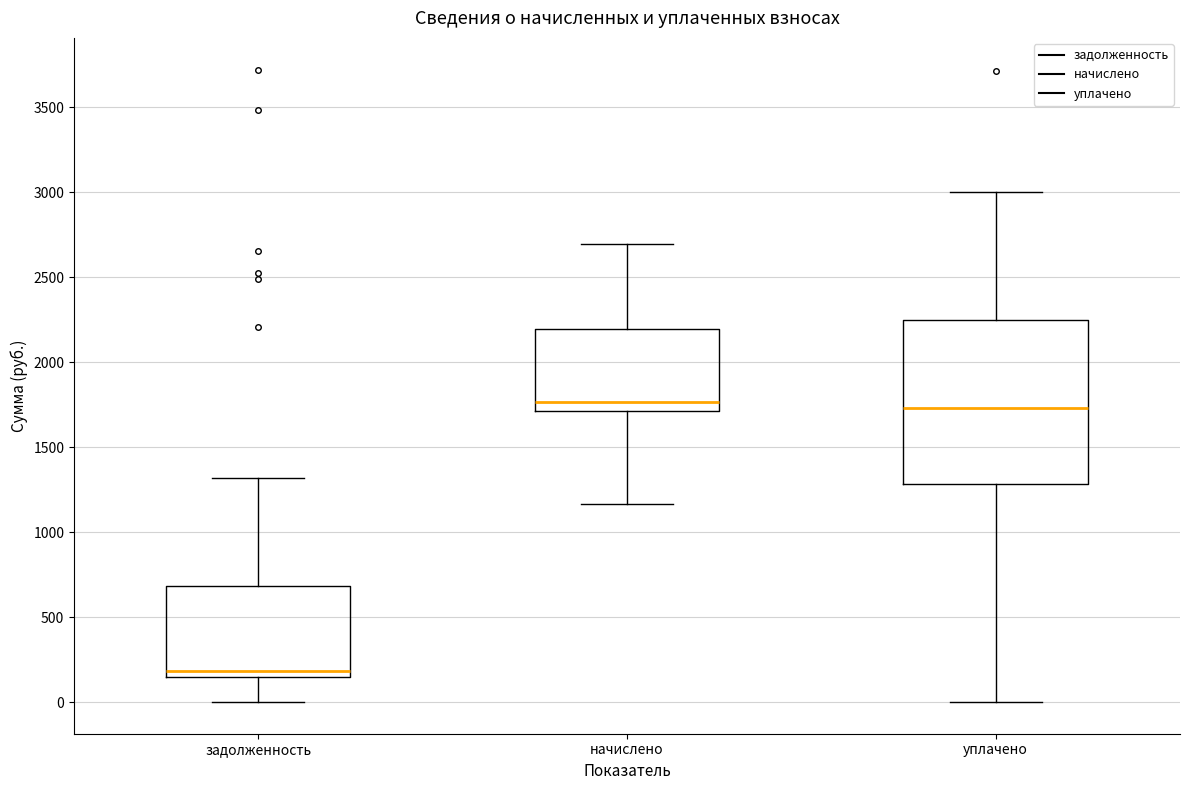

Reading left to right, transcribe this box plot: for each box, give where its median line is, the range the box spans, and where its two whiskers end, as read against the y-axis. The values are not printed on the chart, so give them approximately, as read against the axis.

задолженность: median 200, box 150 to 700, whiskers 0 to 1300
начислено: median 1750, box 1700 to 2200, whiskers 1150 to 2700
уплачено: median 1750, box 1300 to 2250, whiskers 0 to 3000